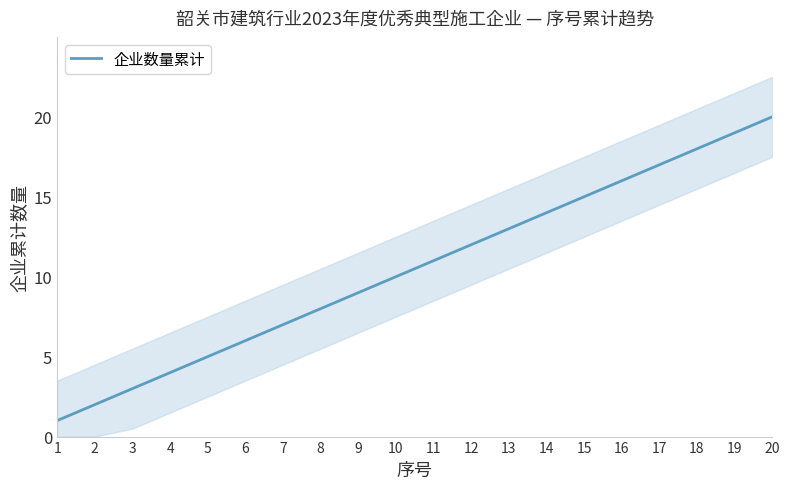

What is the smallest value displayed?

1